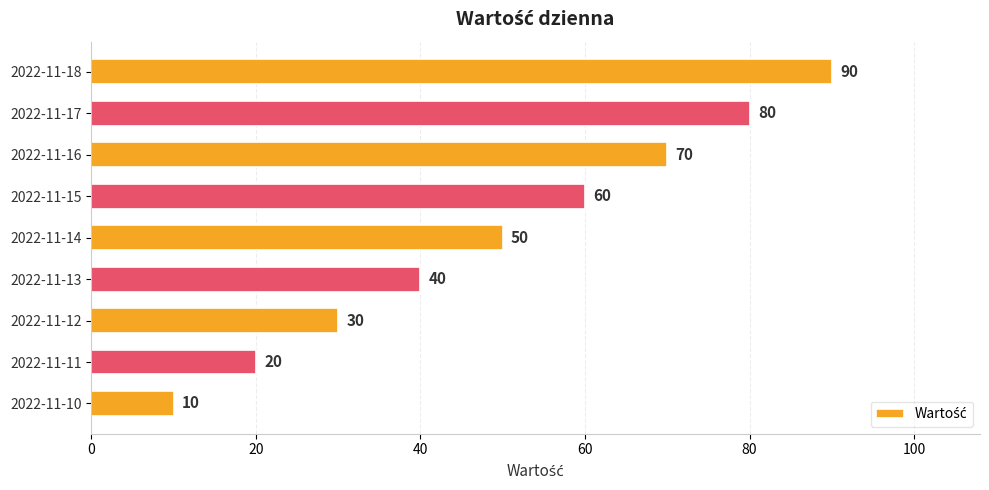

What is the average value?

50